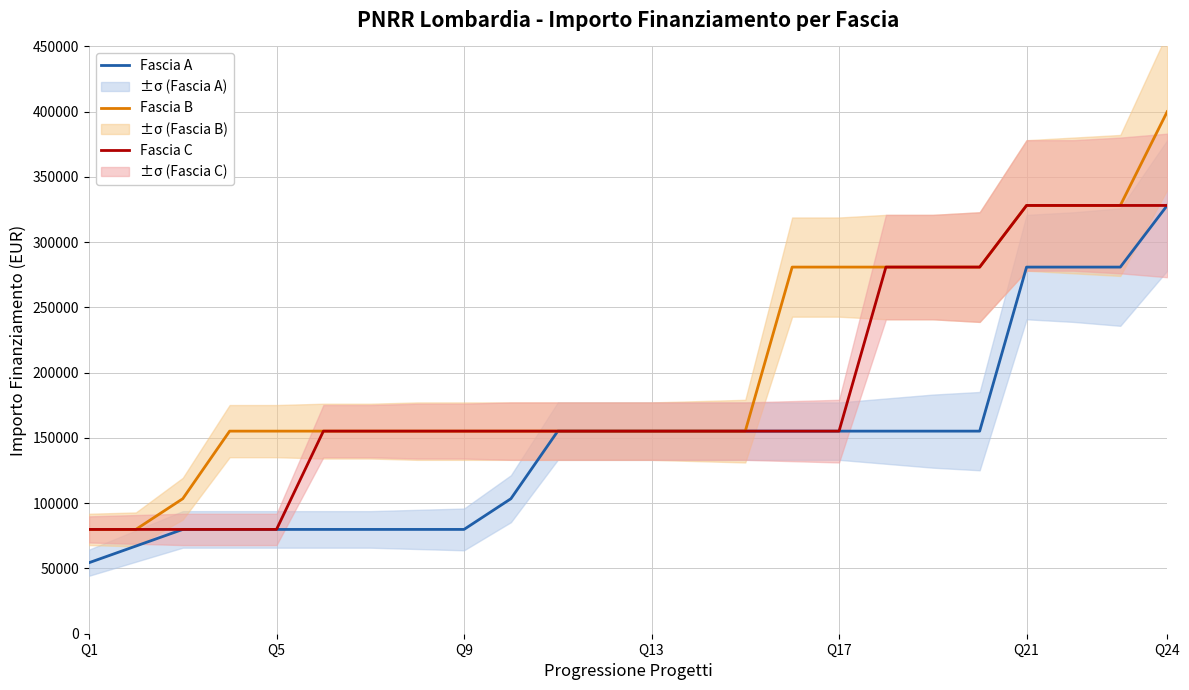

Which category has the lowest value in the Fascia A series?

Q1